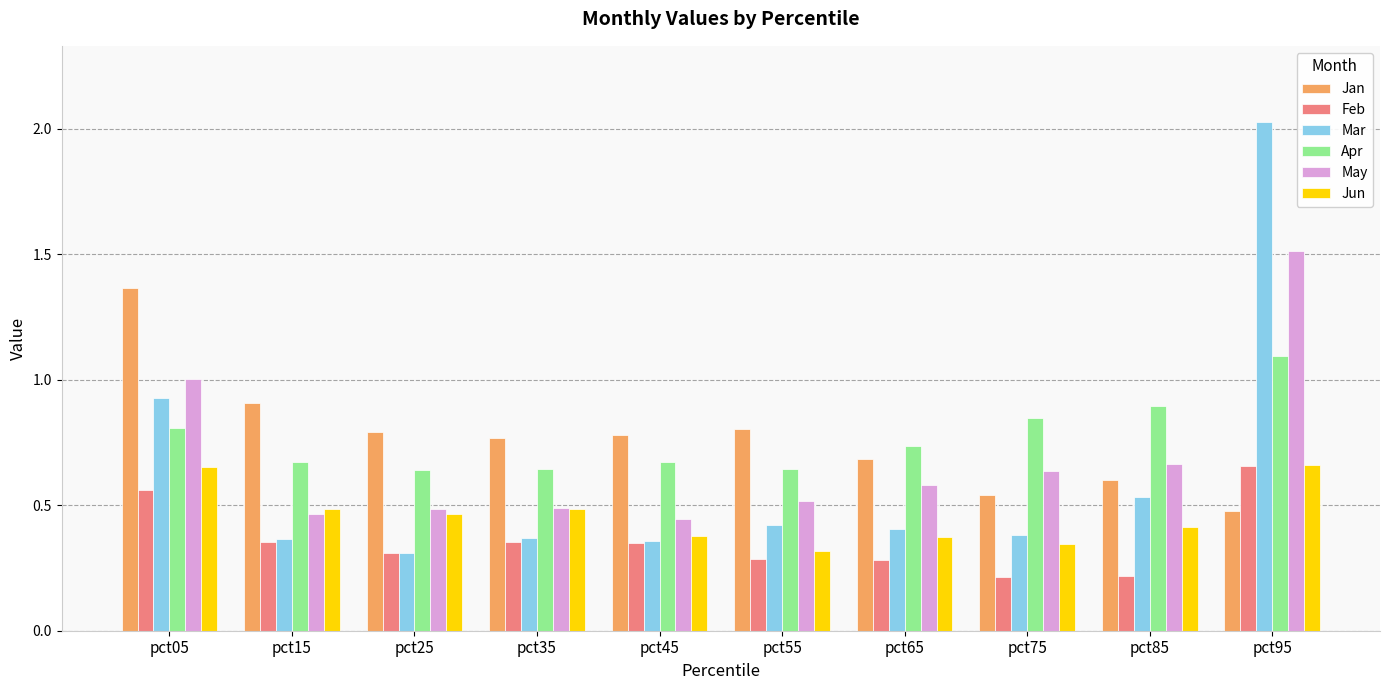

Are the bars horizontal?

No